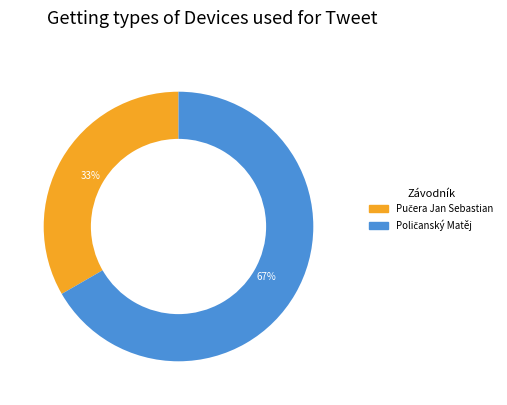

Does any single category account for the majority?

Yes